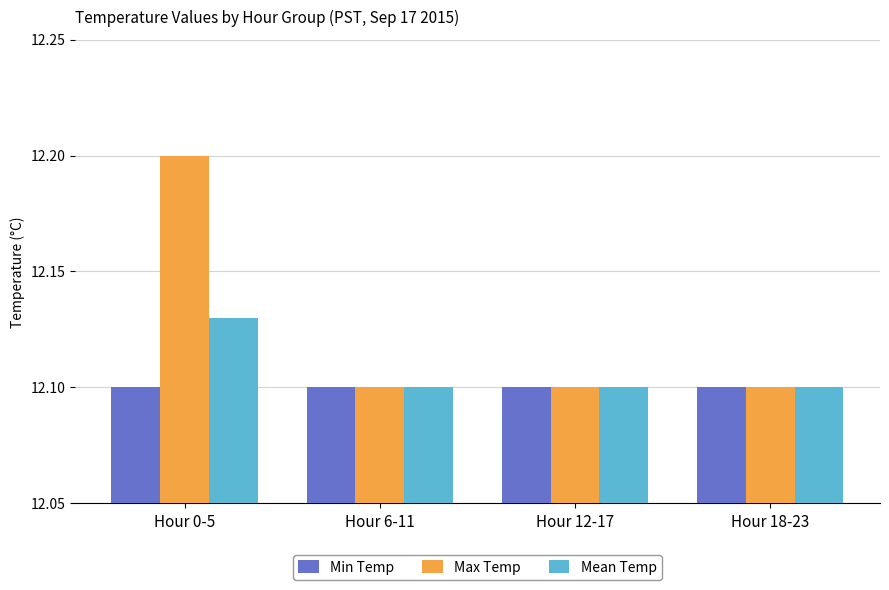

What is the maximum value shown in the chart?

12.2